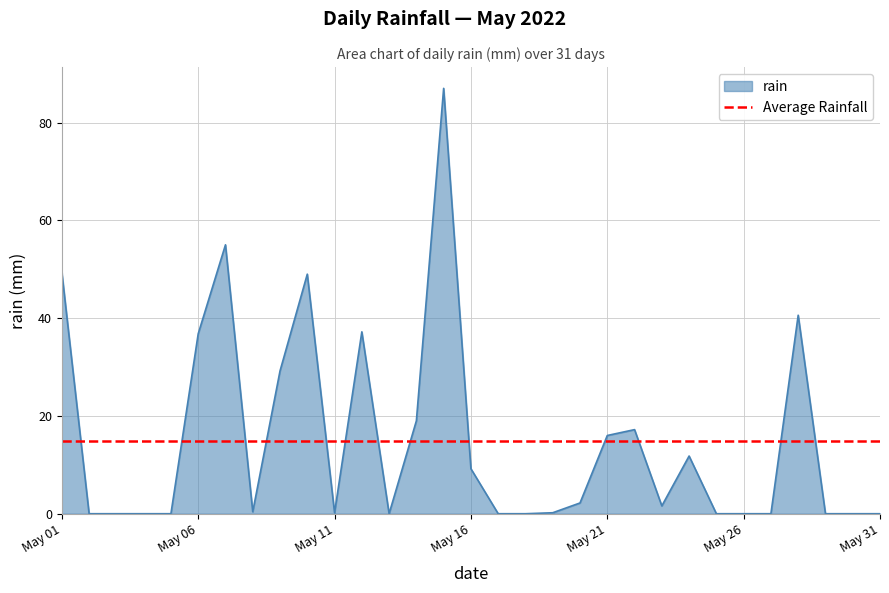

Is it true that rain equals 0.0 at May 26?

True